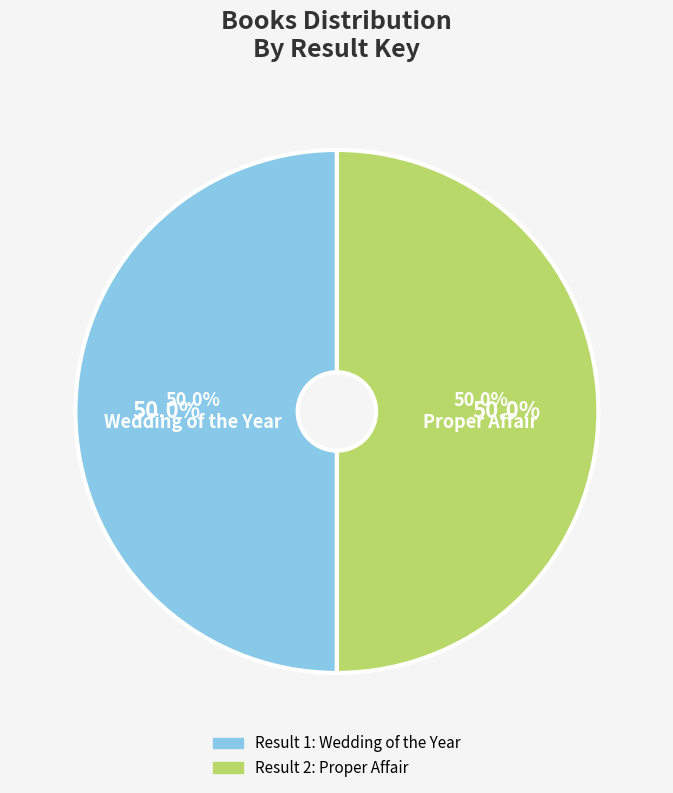

How many slices are in this pie chart?

2